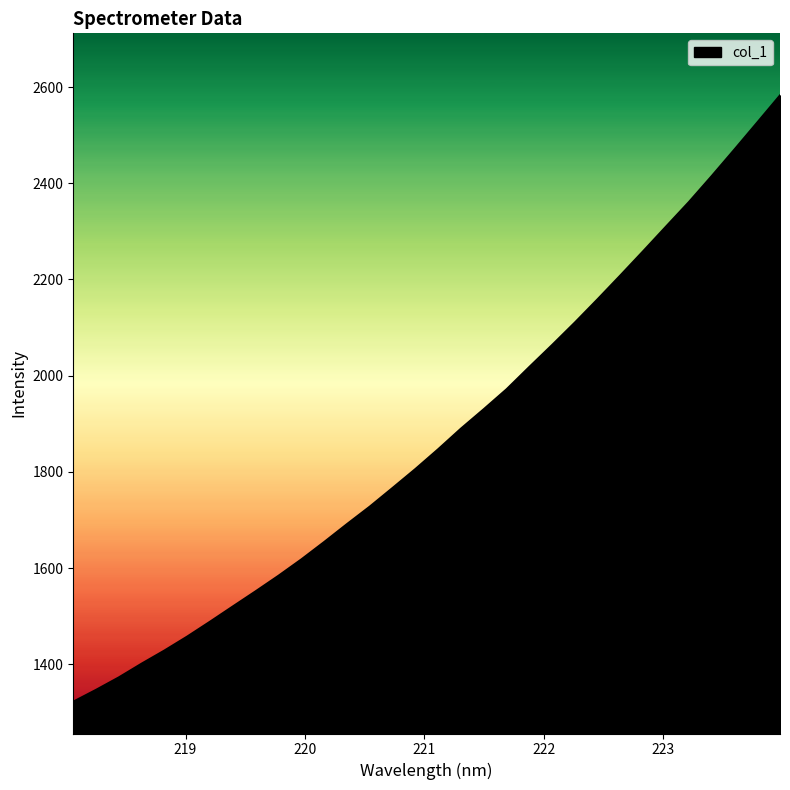

Does the chart display data point markers on the line(s)?

No